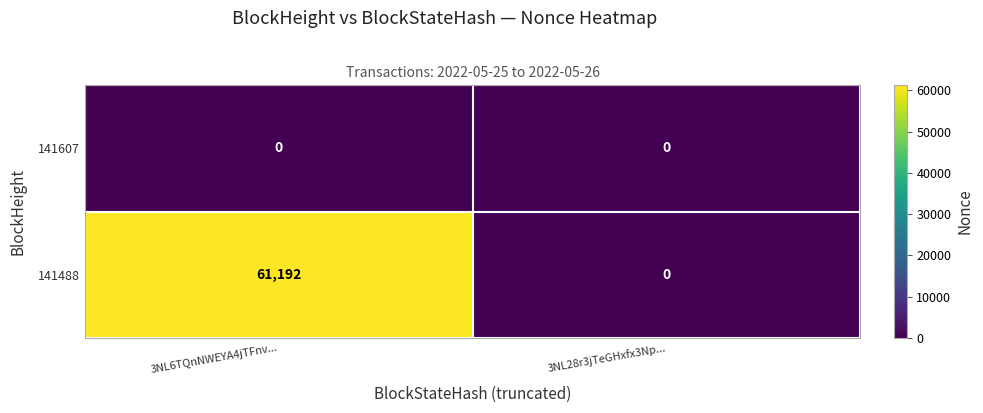

Between 3NL6TQnNWEYA4jTFnv... and 3NL28r3jTeGHxfx3Np..., which series saw the biggest shift?

141488